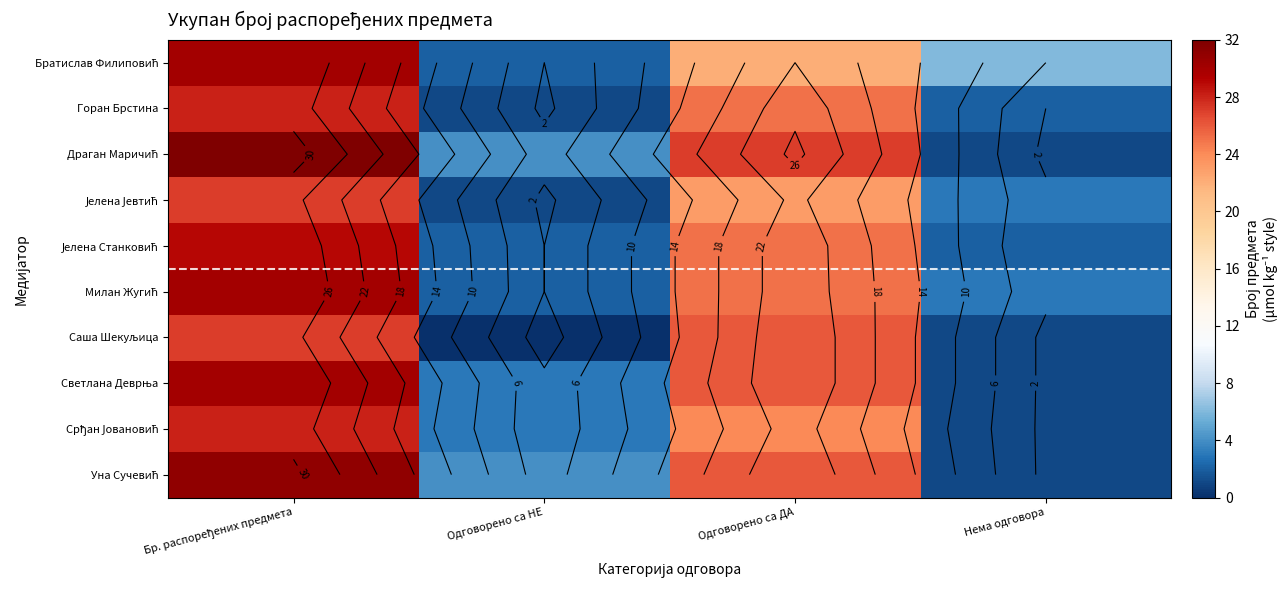

Which label corresponds to the smallest value in the chart?

Одговорено са НЕ